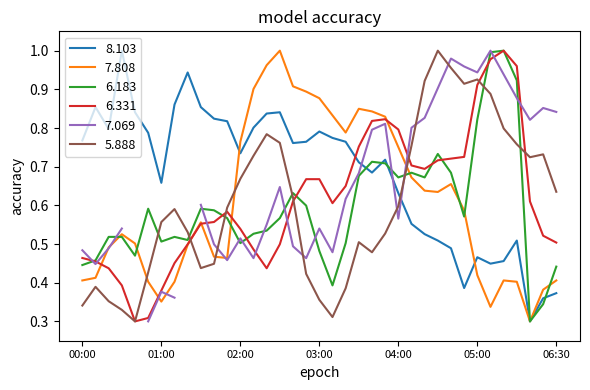

What is the sum of the 7.808 values at 02:30 and 06:30?

1.4